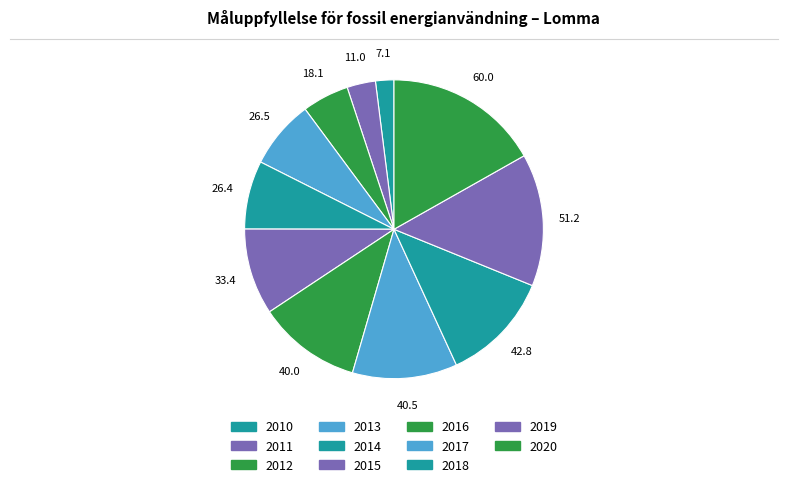

To the nearest percent, what is the difference between the largest and smallest slice percentages?

15%